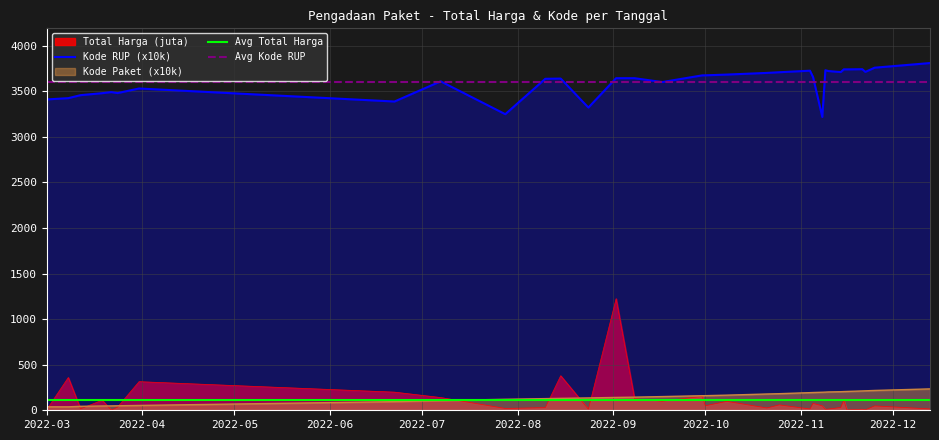

Reading left to right, what are all the values shown in this chart?

total_harga: 6.9	359.5	15.8	110.4	2.4	34.1	314.1	199.2	139.8	19.9	29.0	379.1	12.0	1224.7	127.0	100.0	152.5	49.5	98.0	25.2	59.4	14.4	75.9	48.1	11.1	13.4	30.8	110.0	3.8	11.8	5.1	48.1	14.8
kode_paket: 37.9	37.9	43.5	47.1	48.1	49.4	52.9	94.7	106.1	120.5	128.0	130.9	135.5	141.0	144.1	150.3	159.7	160.3	165.9	178.6	182.0	193.5	194.9	198.0	199.3	201.1	203.7	205.4	206.5	212.1	213.6	217.5	234.7
kode_rup: 3411.0	3424.7	3457.6	3479.4	3491.3	3480.5	3530.8	3387.9	3609.4	3248.8	3637.2	3639.7	3321.5	3643.8	3643.8	3601.4	3674.9	3675.3	3683.6	3701.8	3709.2	3726.0	3656.2	3218.6	3731.2	3722.2	3710.9	3740.9	3740.6	3742.4	3713.0	3759.0	3809.9